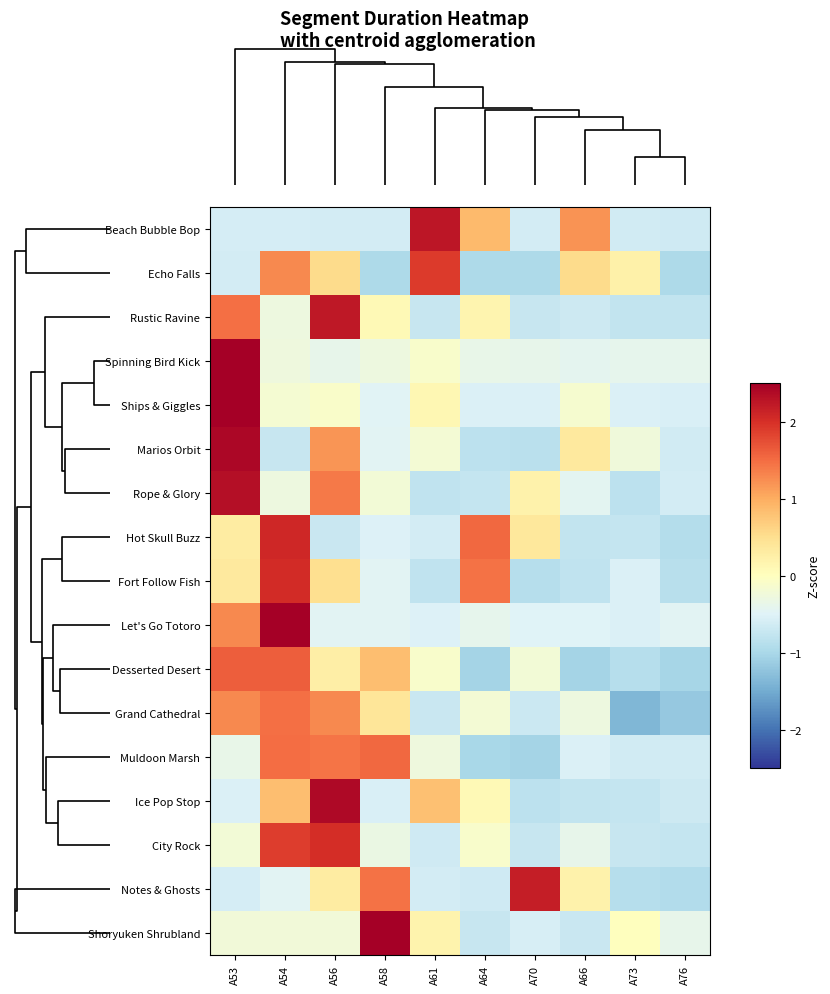

Which series has the largest range (max minus min)?

Shoryuken Shrubland